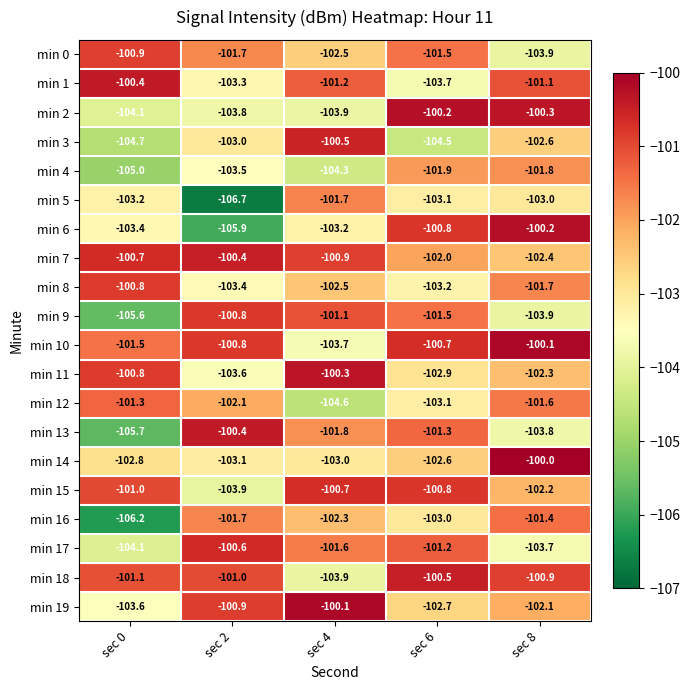

Which series has the widest spread of values?

min 6